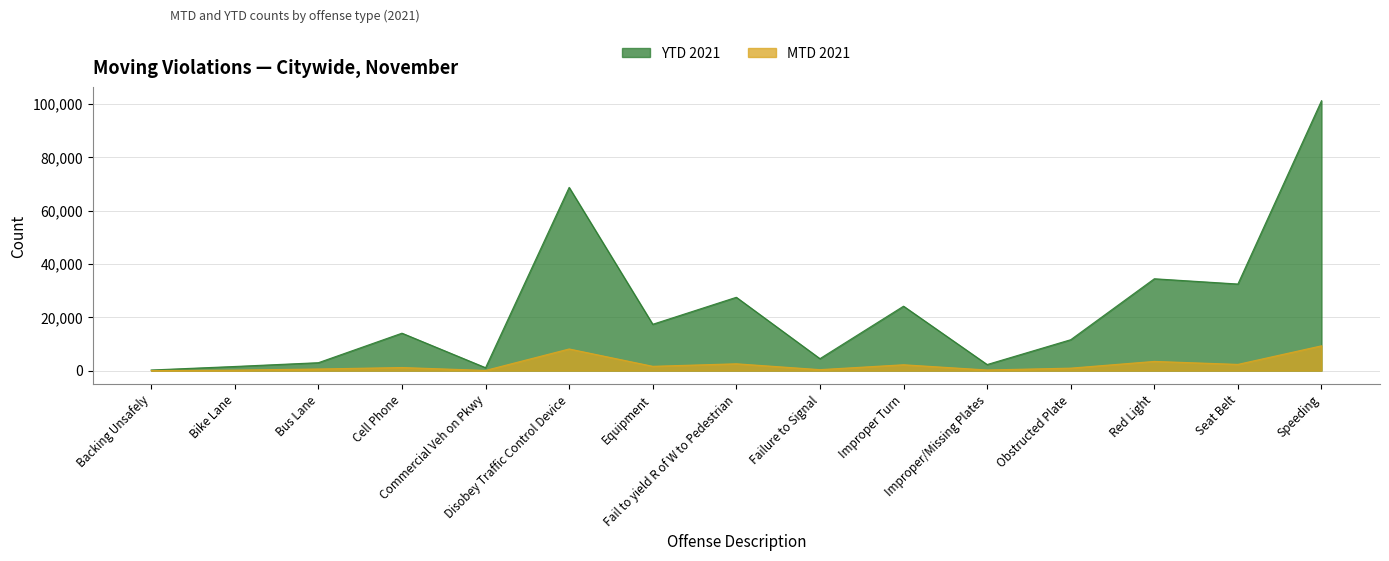

Which category has the highest value in the YTD 2021 series?

Speeding